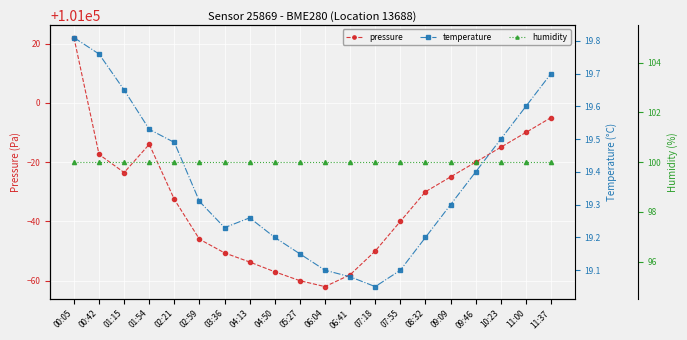

Reading left to right, what are all the values shown in this chart?

pressure: 101022.0	100982.6	100976.5	100986.0	100967.4	100954.0	100949.4	100946.3	100943.0	100940.0	100938.0	100942.0	100950.0	100960.0	100970.0	100975.0	100980.0	100985.0	100990.0	100995.0
temperature: 19.8	19.8	19.6	19.5	19.5	19.3	19.2	19.3	19.2	19.1	19.1	19.1	19.1	19.1	19.2	19.3	19.4	19.5	19.6	19.7
humidity: 100.0	100.0	100.0	100.0	100.0	100.0	100.0	100.0	100.0	100.0	100.0	100.0	100.0	100.0	100.0	100.0	100.0	100.0	100.0	100.0